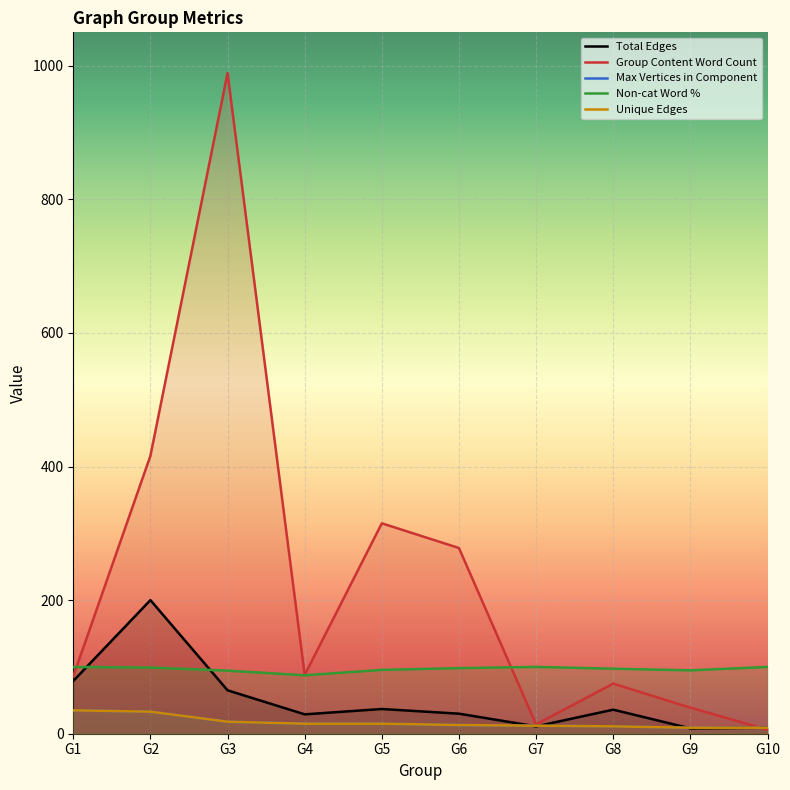

True or false: Total Edges and Max Vertices in Component intersect in this chart.

True